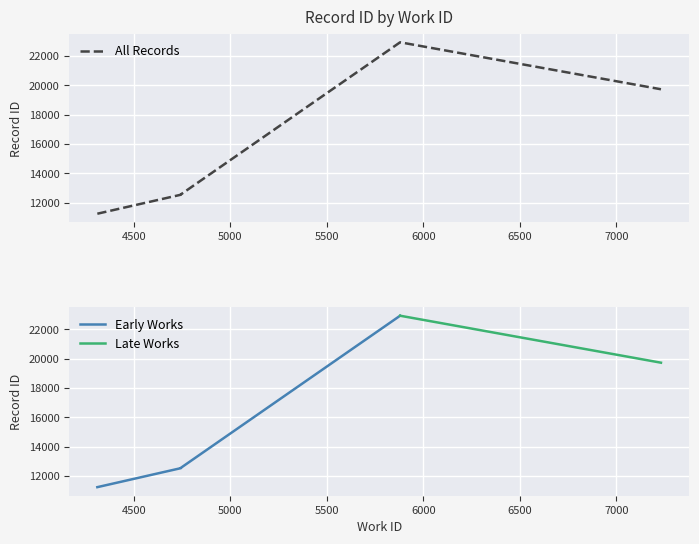

What is the value of the 1st point from the left?

11247